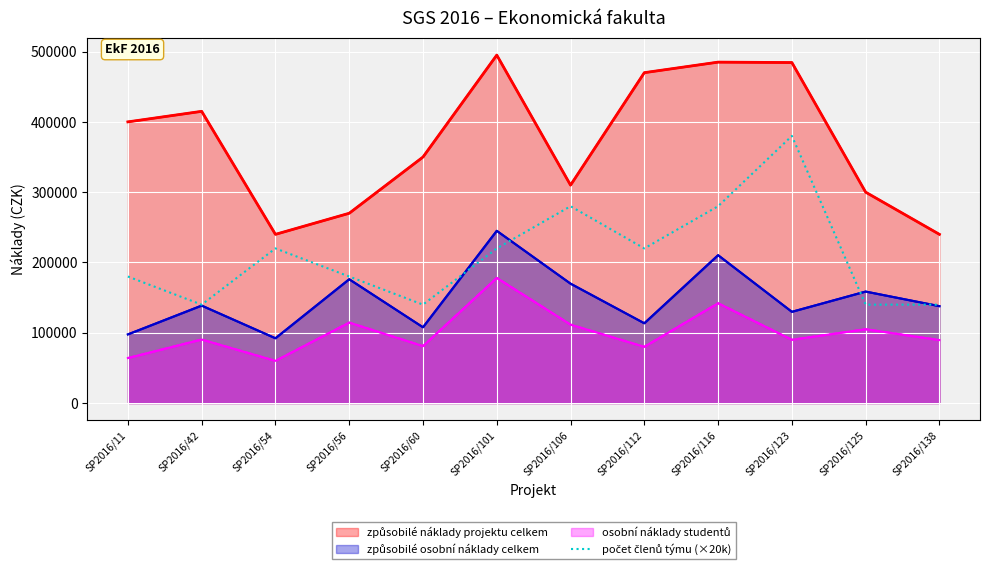

Reading left to right, transcribe all the data shown in this chart.

způsobilé náklady projektu celkem: 400000	415000	240000	270000	350000	495000	310000	470000	485000	484400	300000	240000
způsobilé osobní náklady celkem: 97670	138640	92160	176115	107800	245000	169850	113500	210340	129798	158600	137840
osobní náklady studentů: 64000	90400	60000	114475	81000	178000	111560	80000	142000	90000	105000	89600
počet členů týmu (×20k): 180000	140000	220000	180000	140000	220000	280000	220000	280000	380000	140000	140000